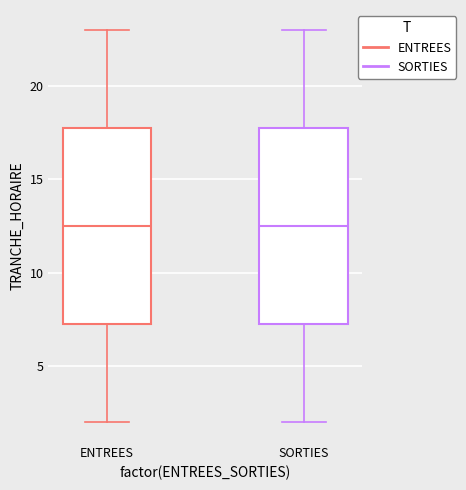

Reading left to right, read every box against the y-axis: the position of its median line, the range the box covers, and the ends of its whiskers. The values are not printed on the chart, so give them approximately, as read against the axis.

ENTREES: median 12.5, box 7.5 to 18.0, whiskers 2.0 to 23.0
SORTIES: median 12.5, box 7.5 to 18.0, whiskers 2.0 to 23.0